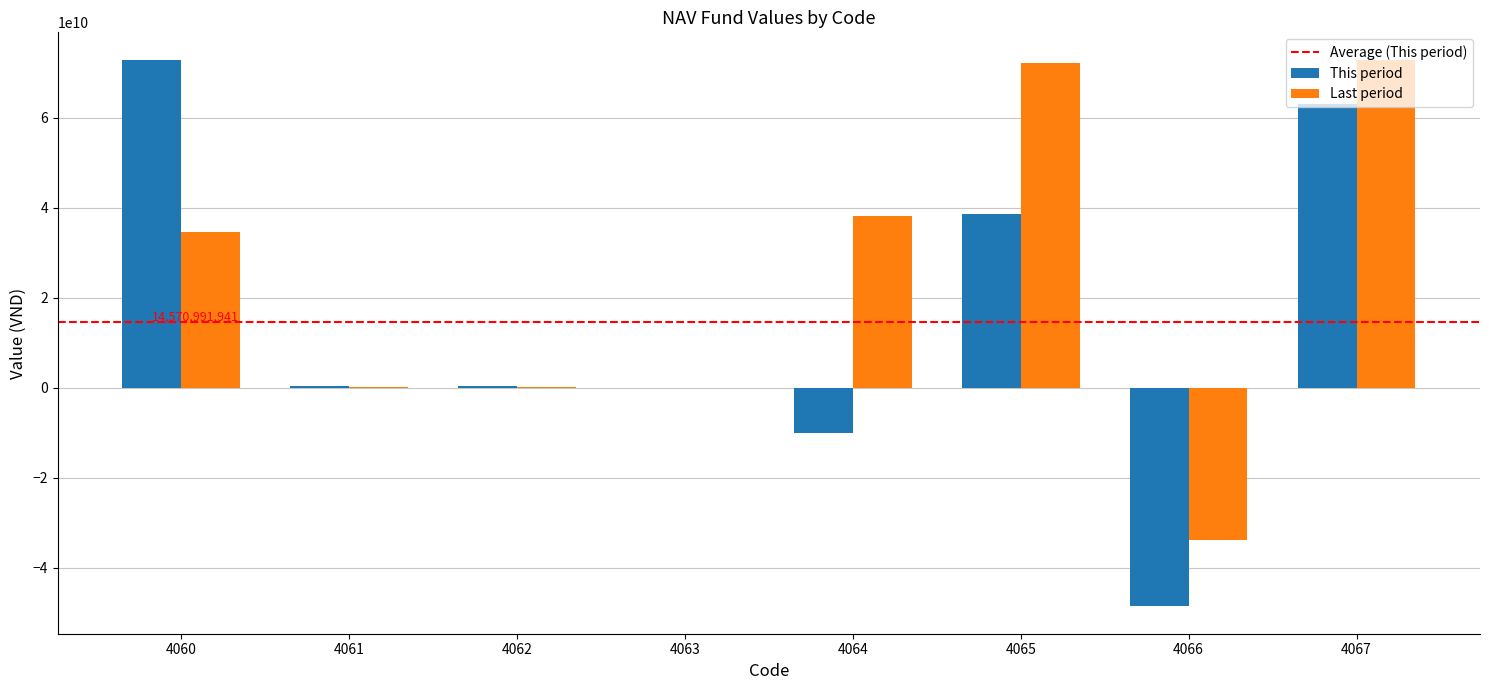

How many categories are shown in the chart?

8